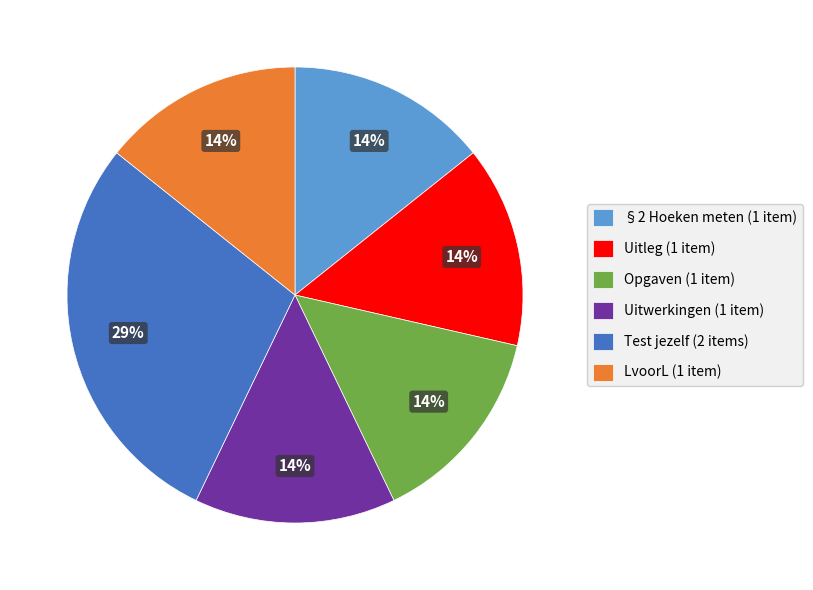

How many segments does this pie chart have?

6